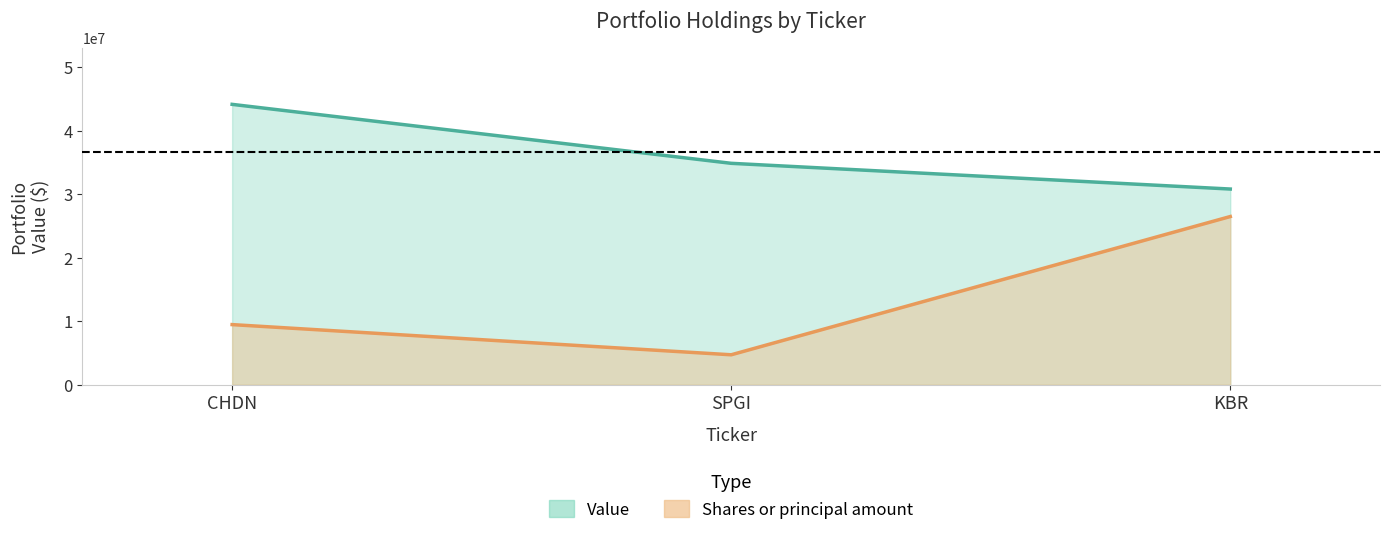

Count the number of data series in this chart.

2